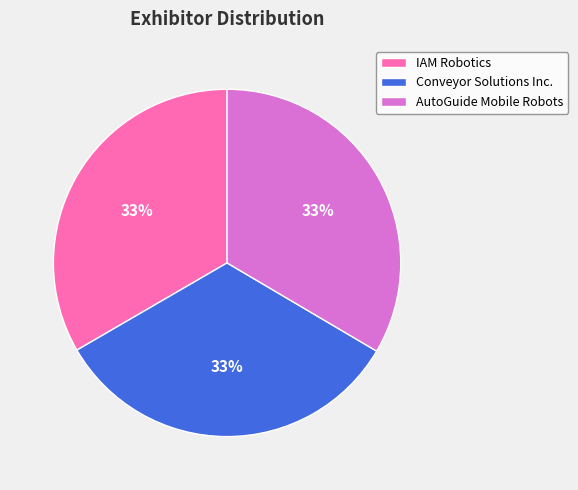

Is IAM Robotics the majority of the pie?

No